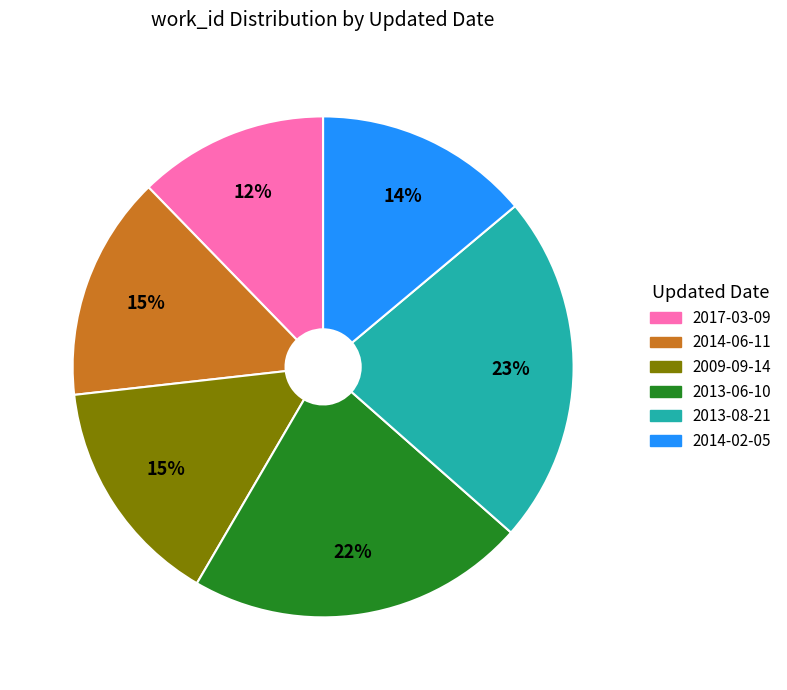

To the nearest percent, what is the average slice percentage?

17%